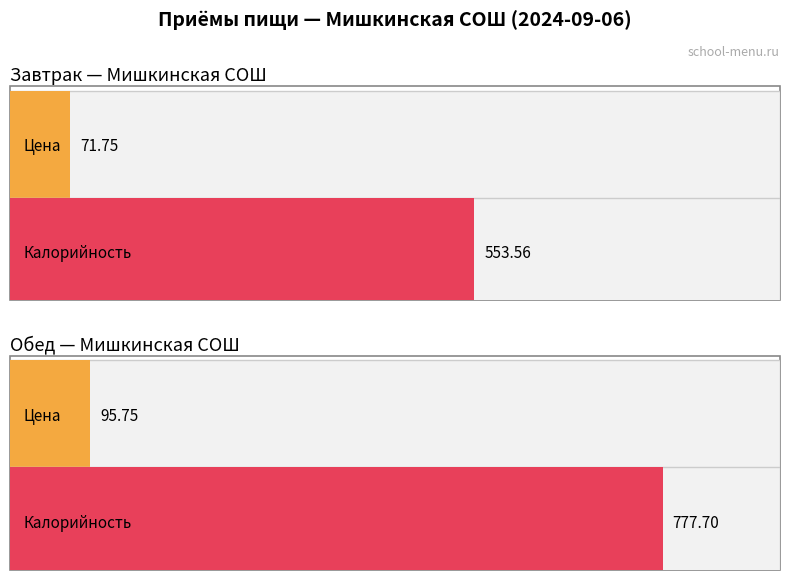

Rank the series by their average value, from highest to lowest.

Калорийность, Цена